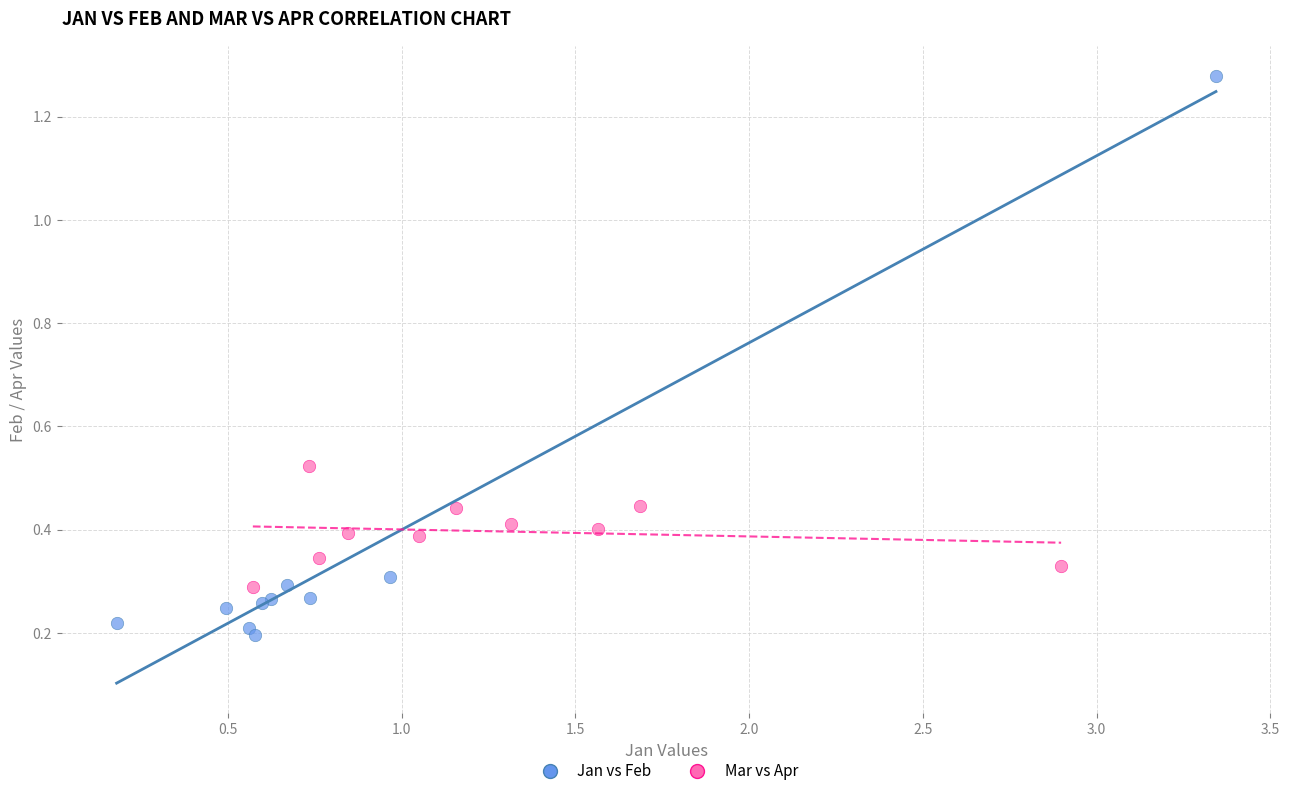

Which series contains the highest Y value?

Jan vs Feb